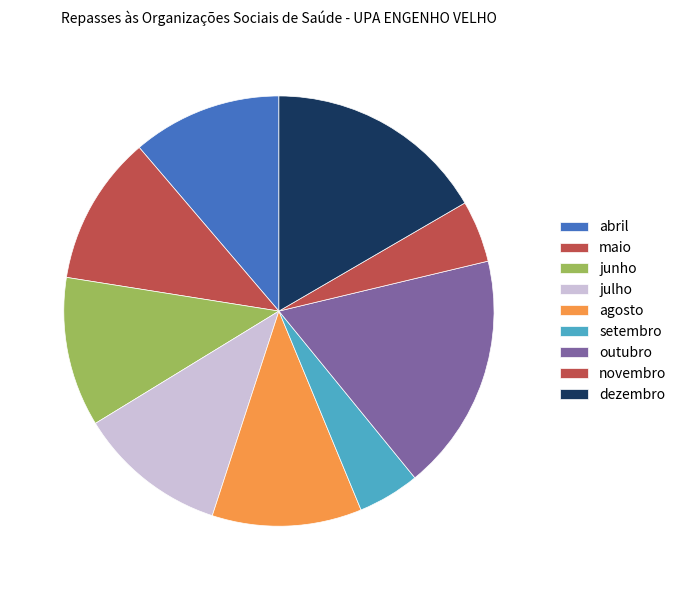

Which slice is the largest?

outubro